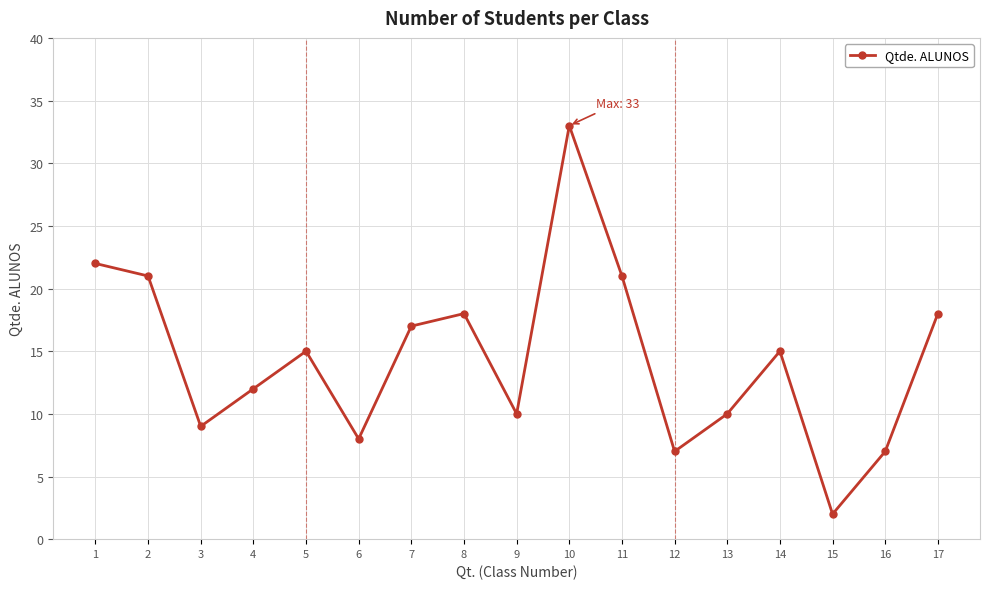

What is the difference between the second highest and minimum values?

20